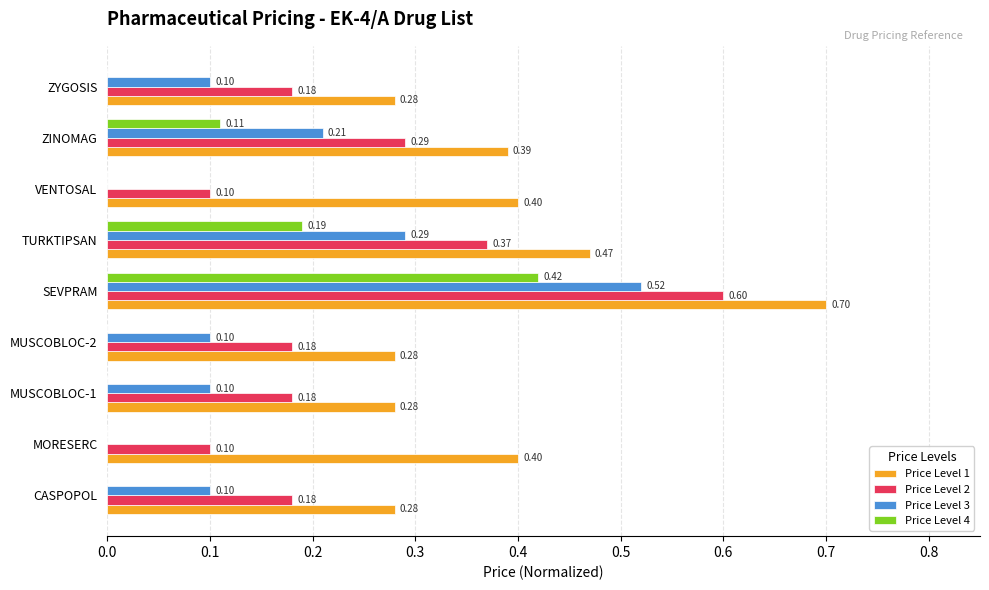

At which category does the chart reach its peak across all series?

SEVPRAM